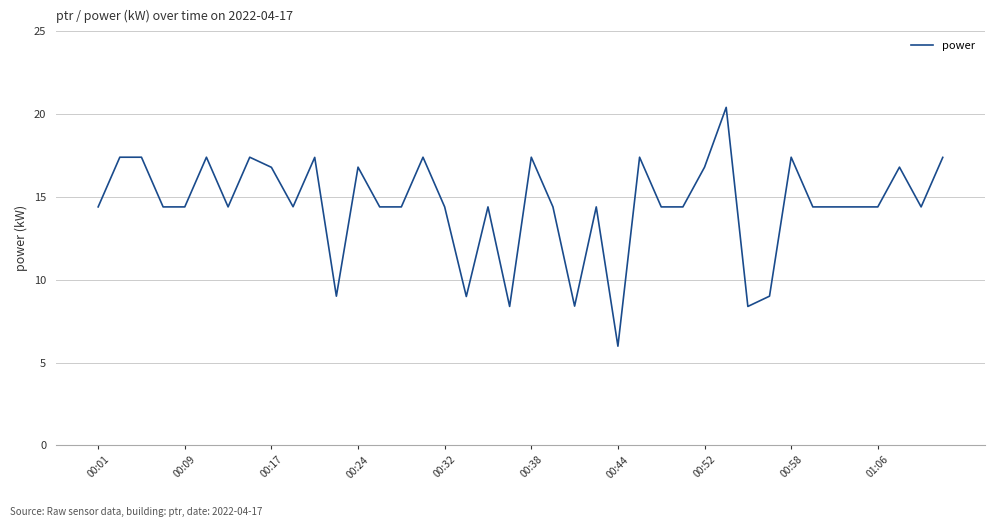

What is the smallest value displayed?

6.0